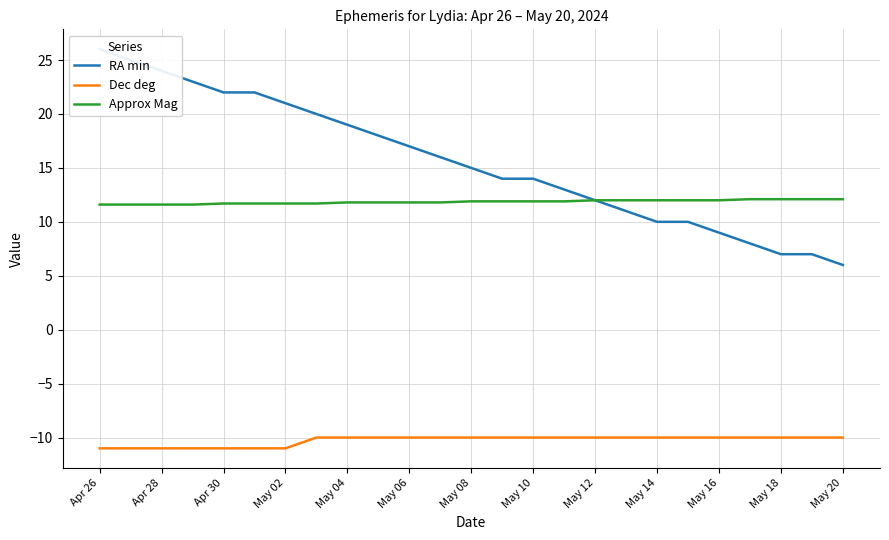

Is it true that Dec deg equals -17.8 at May 14?

False